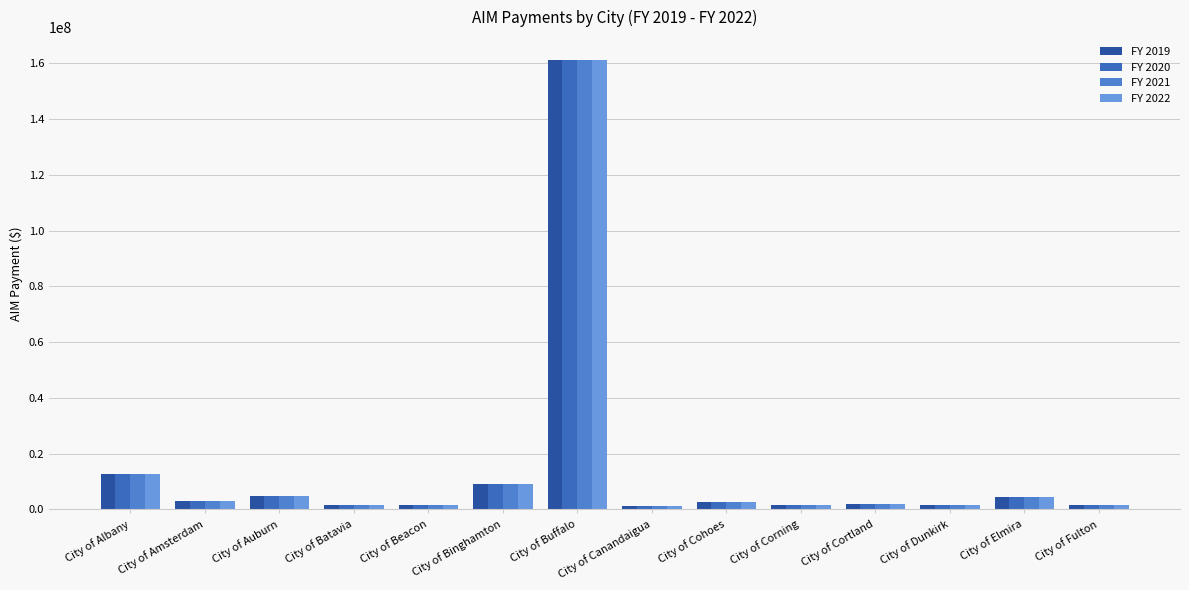

What are all the series names shown in the legend?

FY 2019, FY 2020, FY 2021, FY 2022